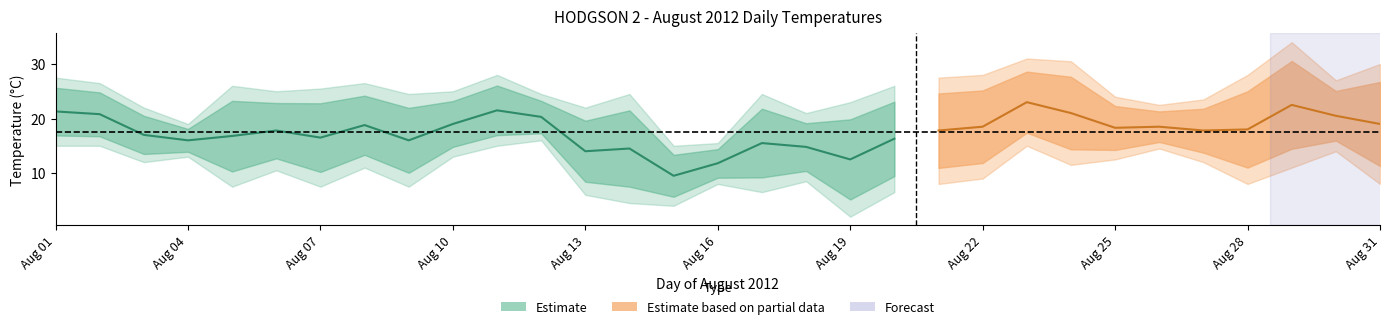

How many data points are above 16?

11